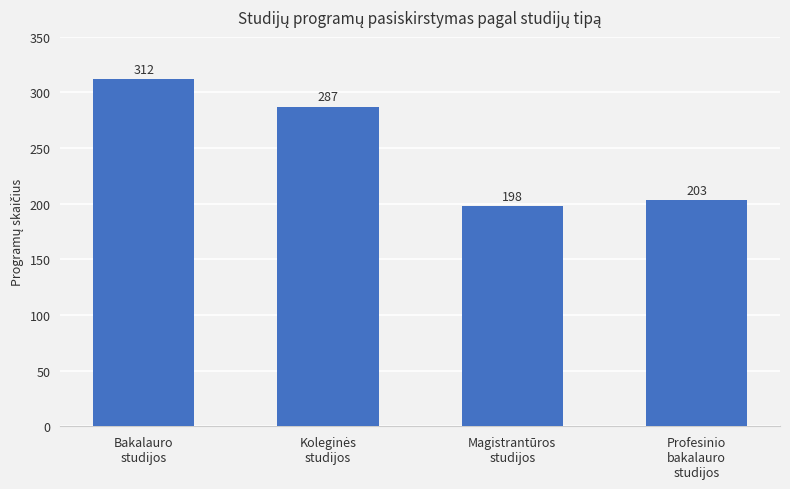

What is the maximum value shown in the chart?

312